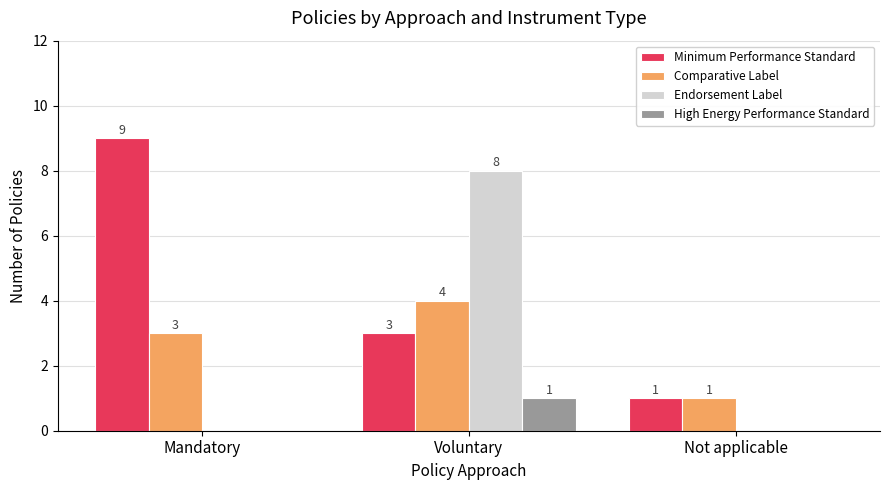

What is the highest value of the Comparative Label series?

4